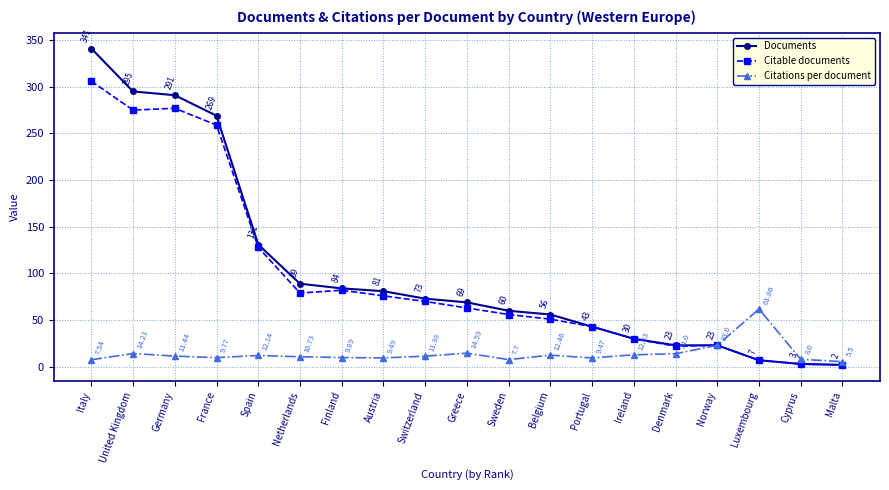

At which label does Citable documents reach its peak?

Italy